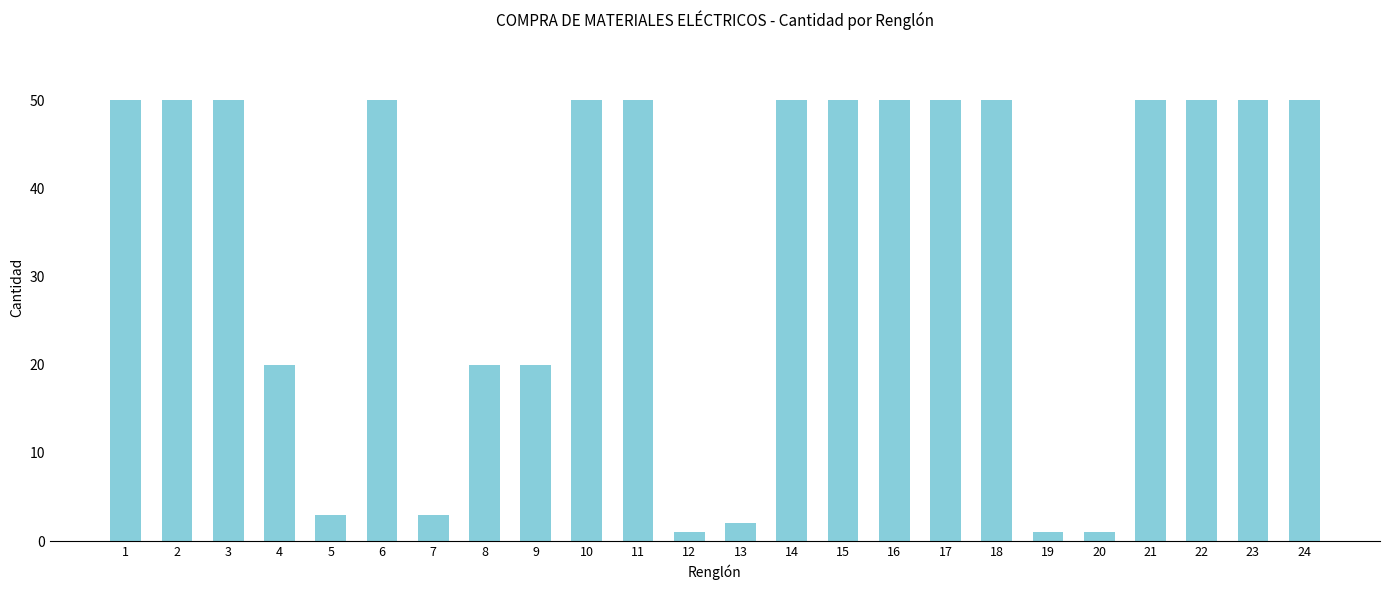

What is the ratio of the value at 1 to the value at 4?

2.5